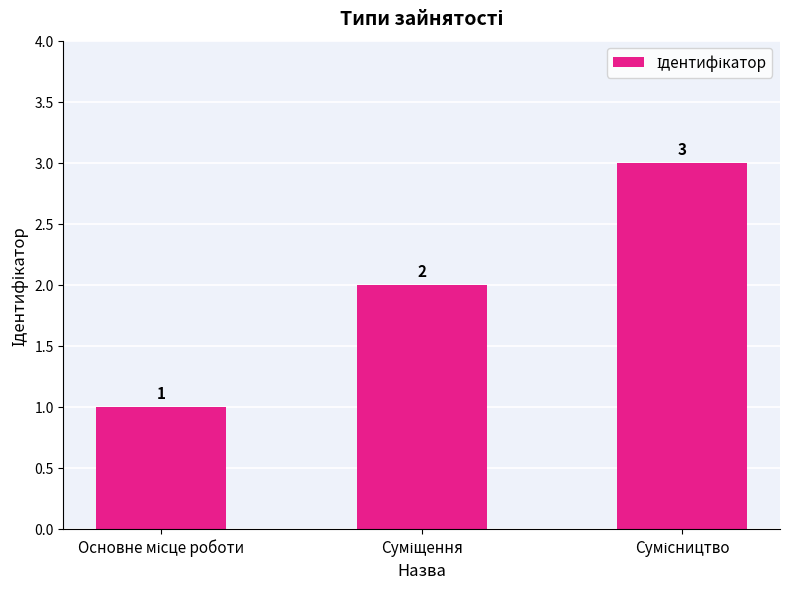

How many bars are there in total?

3